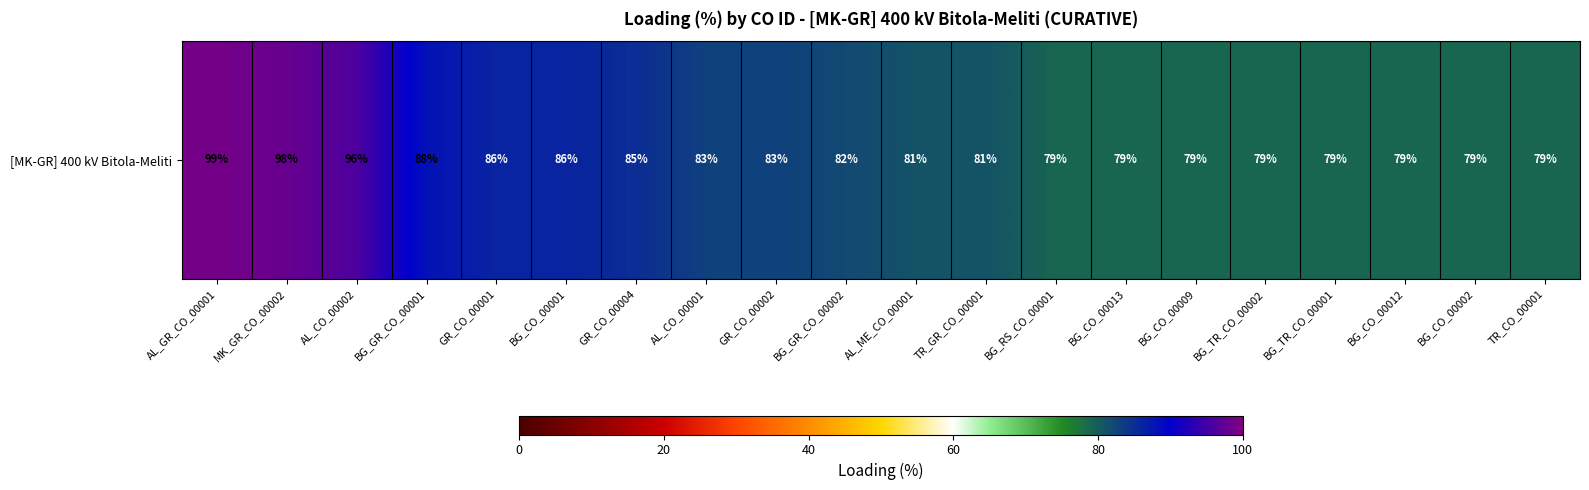

Rank the categories by value from lowest to highest.

BG_RS_CO_00001, BG_CO_00013, BG_CO_00009, BG_TR_CO_00002, BG_TR_CO_00001, BG_CO_00012, BG_CO_00002, TR_CO_00001, AL_ME_CO_00001, TR_GR_CO_00001, BG_GR_CO_00002, AL_CO_00001, GR_CO_00002, GR_CO_00004, GR_CO_00001, BG_CO_00001, BG_GR_CO_00001, AL_CO_00002, MK_GR_CO_00002, AL_GR_CO_00001